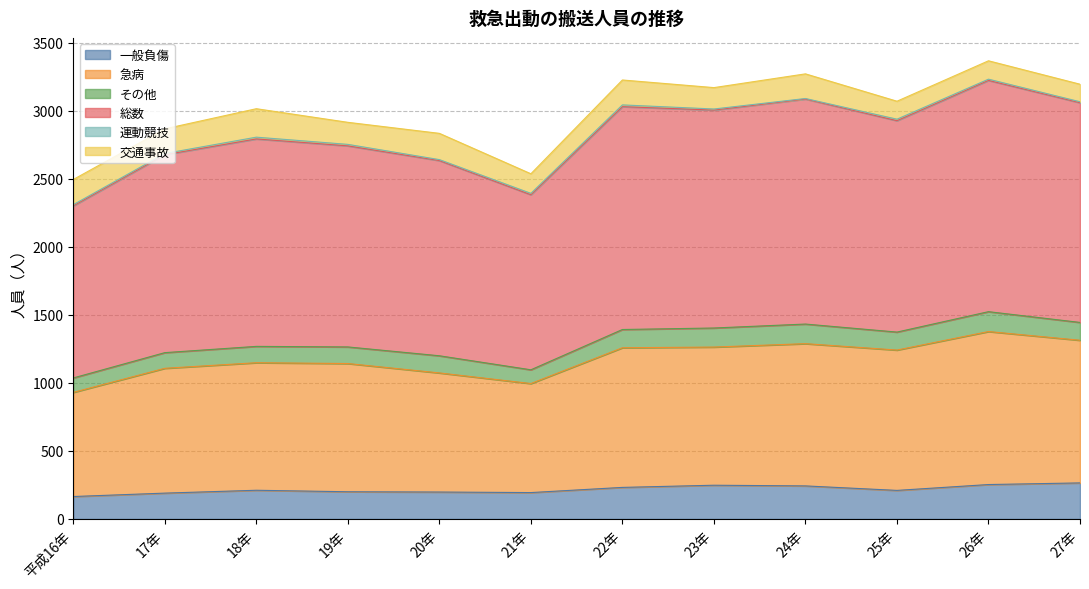

What is the maximum value shown in the chart?

3366